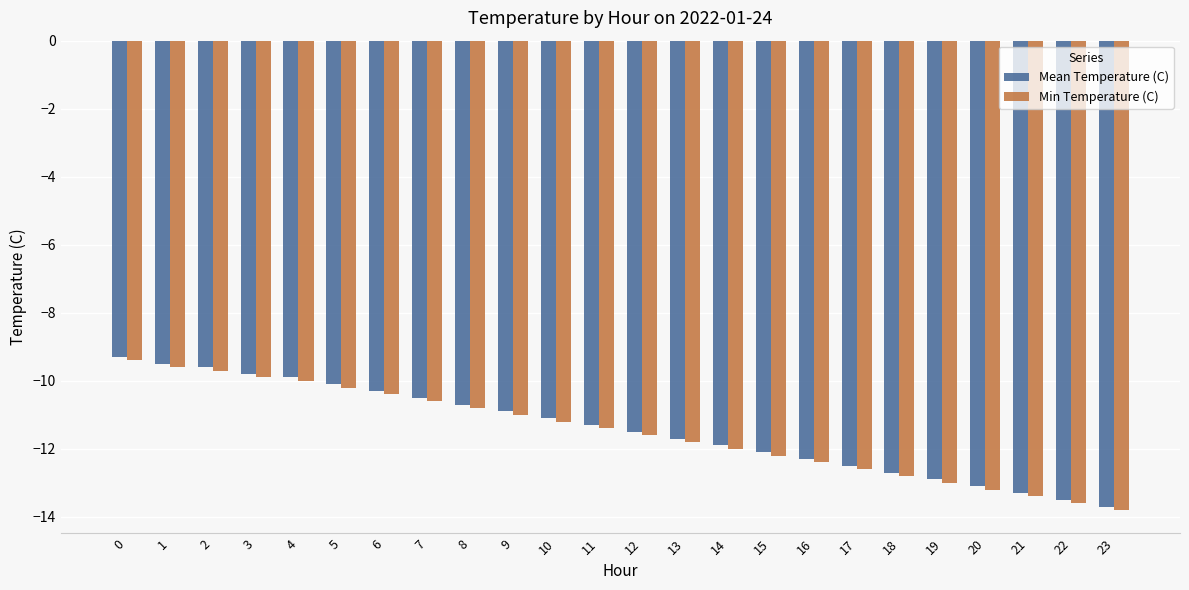

Reading left to right, list all the values displayed in this chart.

Mean Temperature (C): -9.3	-9.5	-9.6	-9.8	-9.9	-10.1	-10.3	-10.5	-10.7	-10.9	-11.1	-11.3	-11.5	-11.7	-11.9	-12.1	-12.3	-12.5	-12.7	-12.9	-13.1	-13.3	-13.5	-13.7
Min Temperature (C): -9.4	-9.6	-9.7	-9.9	-10.0	-10.2	-10.4	-10.6	-10.8	-11.0	-11.2	-11.4	-11.6	-11.8	-12.0	-12.2	-12.4	-12.6	-12.8	-13.0	-13.2	-13.4	-13.6	-13.8